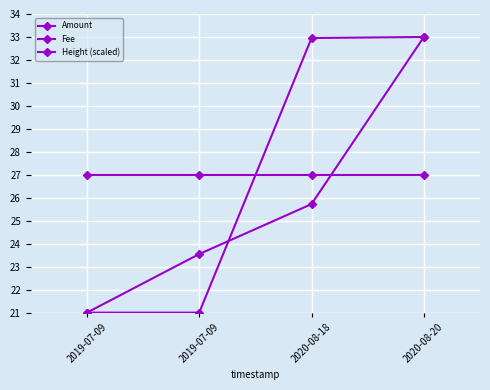

Reading right to left, extract all data points from this chart.

Amount: 33.0	25.7	23.5	21.0
Fee: 27.0	27.0	27.0	27.0
Height (scaled): 33.0	33.0	21.0	21.0